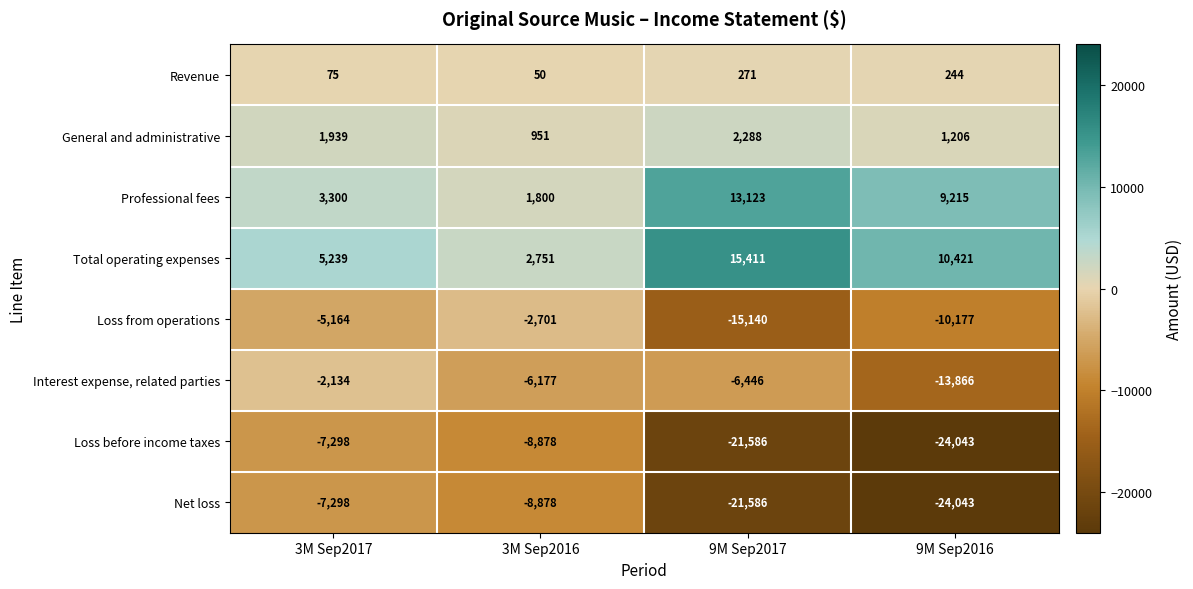

Which category has the highest value in the Revenue series?

9M Sep2017